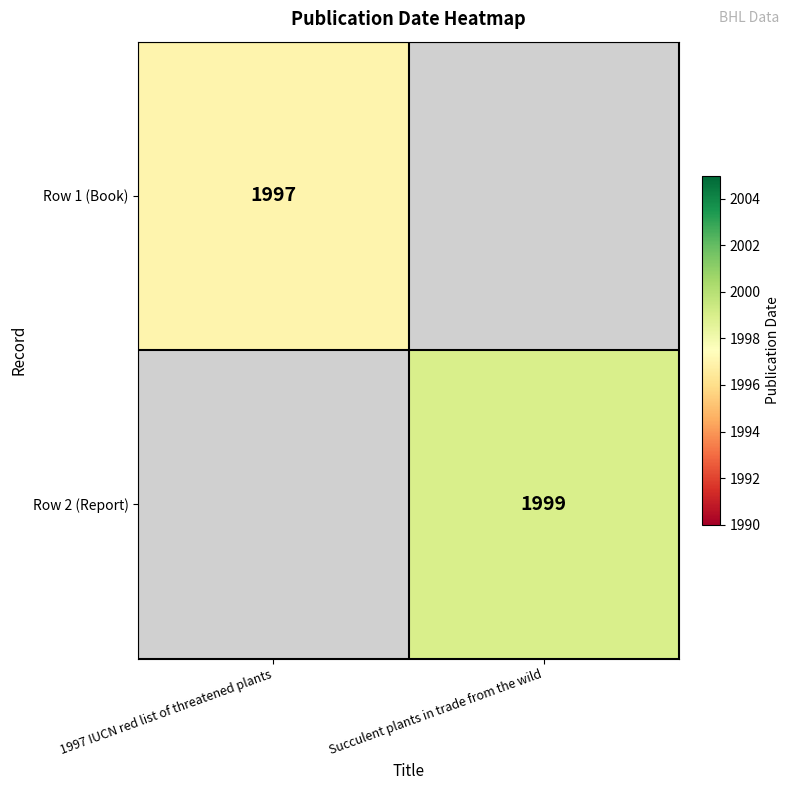

The Row 2 (Report) series shows 1999 at Succulent plants in trade from the wild. True or false?

True